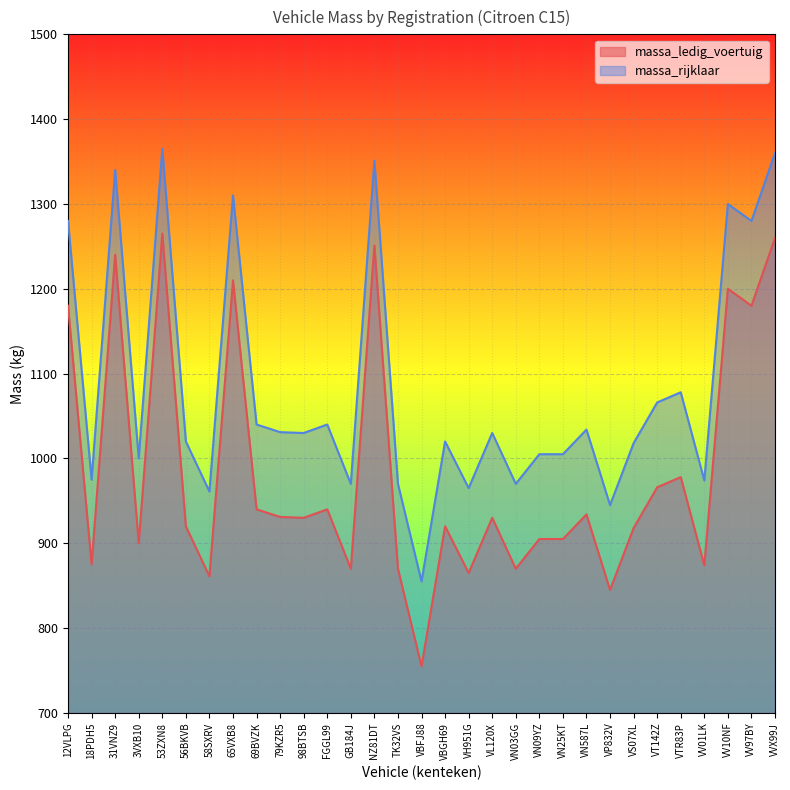

Reading left to right, what are all the values shown in this chart?

massa_ledig_voertuig: 12VLPG=1180	18PDH5=875	31VNZ9=1240	3VXB10=900	53ZXN8=1265	56BKVB=920	58SXRV=861	65VXB8=1210	69BVZK=940	79KZR5=931	98BTSB=930	FGGL99=940	GB184J=870	NZ81DT=1251	TK32VS=870	VBFJ88=755	VBGH69=920	VH951G=865	VL120X=930	VN03GG=870	VN09YZ=905	VN25KT=905	VN587L=934	VP832V=845	VS07XL=918	VT142Z=966	VTR83P=978	VV01LK=874	VV10NF=1200	VV97BY=1180	VVX99J=1260
massa_rijklaar: 12VLPG=1280	18PDH5=975	31VNZ9=1340	3VXB10=1000	53ZXN8=1365	56BKVB=1020	58SXRV=961	65VXB8=1310	69BVZK=1040	79KZR5=1031	98BTSB=1030	FGGL99=1040	GB184J=970	NZ81DT=1351	TK32VS=970	VBFJ88=855	VBGH69=1020	VH951G=965	VL120X=1030	VN03GG=970	VN09YZ=1005	VN25KT=1005	VN587L=1034	VP832V=945	VS07XL=1018	VT142Z=1066	VTR83P=1078	VV01LK=974	VV10NF=1300	VV97BY=1280	VVX99J=1360